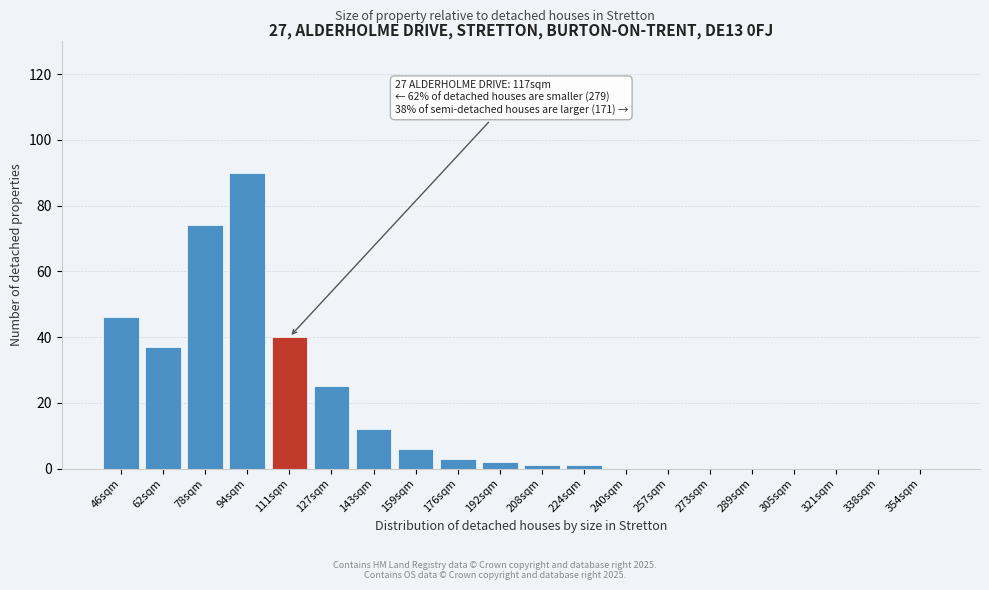

Reading left to right, what are all the values shown in this chart?

46sqm=46	62sqm=37	78sqm=74	94sqm=90	111sqm=40	127sqm=25	143sqm=12	159sqm=6	176sqm=3	192sqm=2	208sqm=1	224sqm=1	240sqm=0	257sqm=0	273sqm=0	289sqm=0	305sqm=0	321sqm=0	338sqm=0	354sqm=0